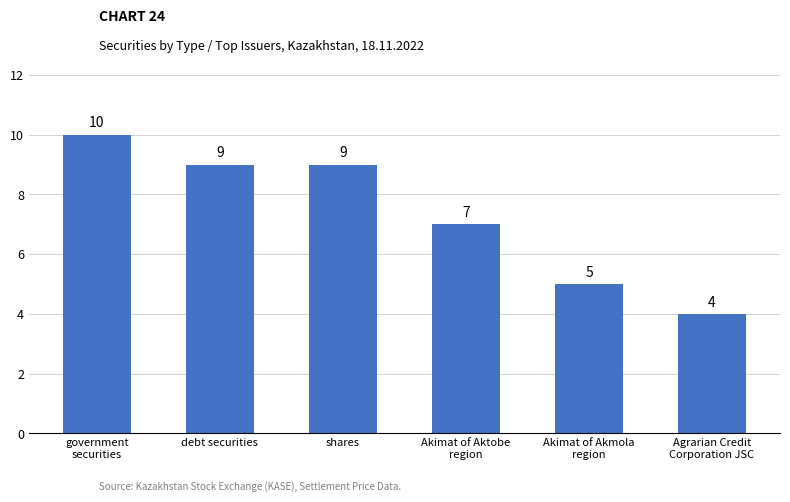

Reading right to left, extract all data points from this chart.

Agrarian Credit
Corporation JSC=4	Akimat of Akmola
region=5	Akimat of Aktobe
region=7	shares=9	debt securities=9	government
securities=10